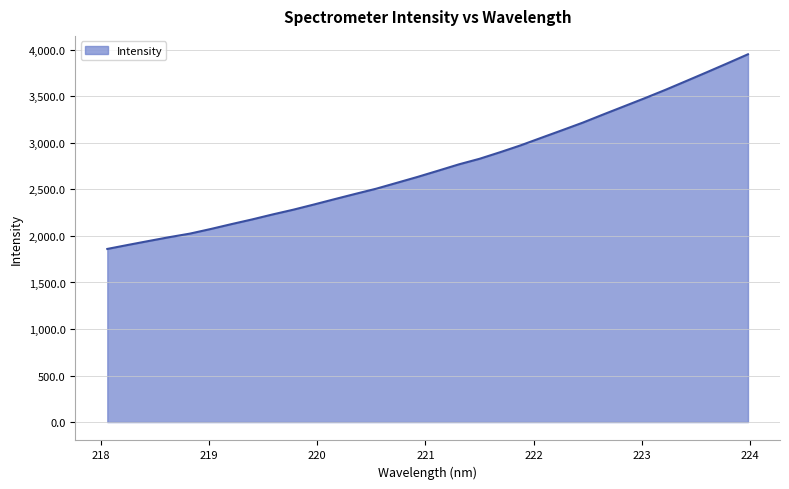

What is the smallest value displayed?

1860.6